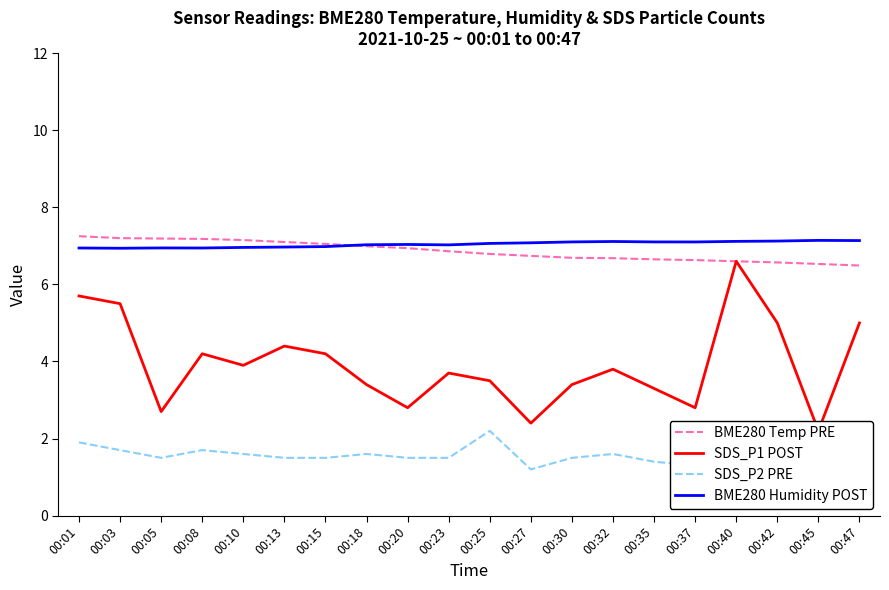

True or false: SDS_P1 POST has a value of 5.5 at 00:03.

True